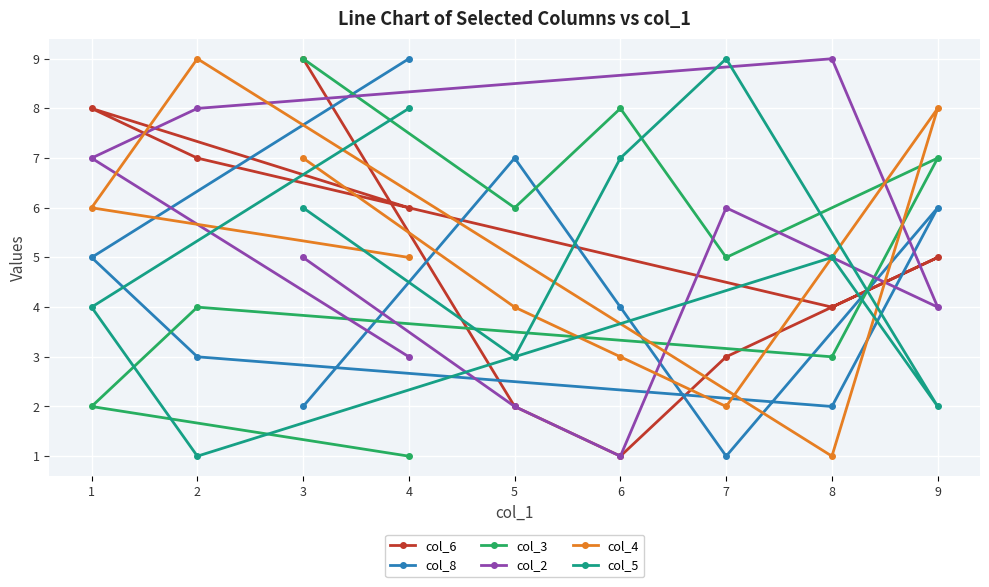

The value of col_8 at 1 is 3. True or false?

False